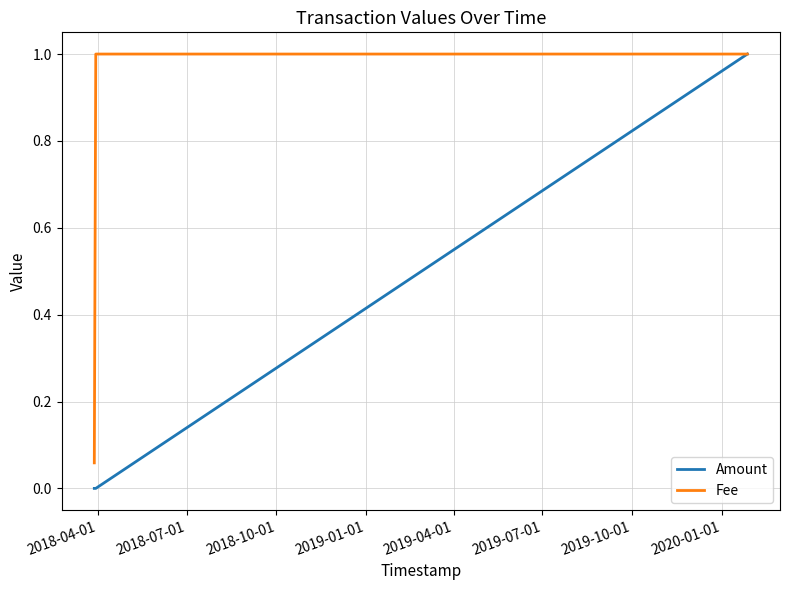

What is the difference between the maximum and minimum values in the Fee series?

0.9